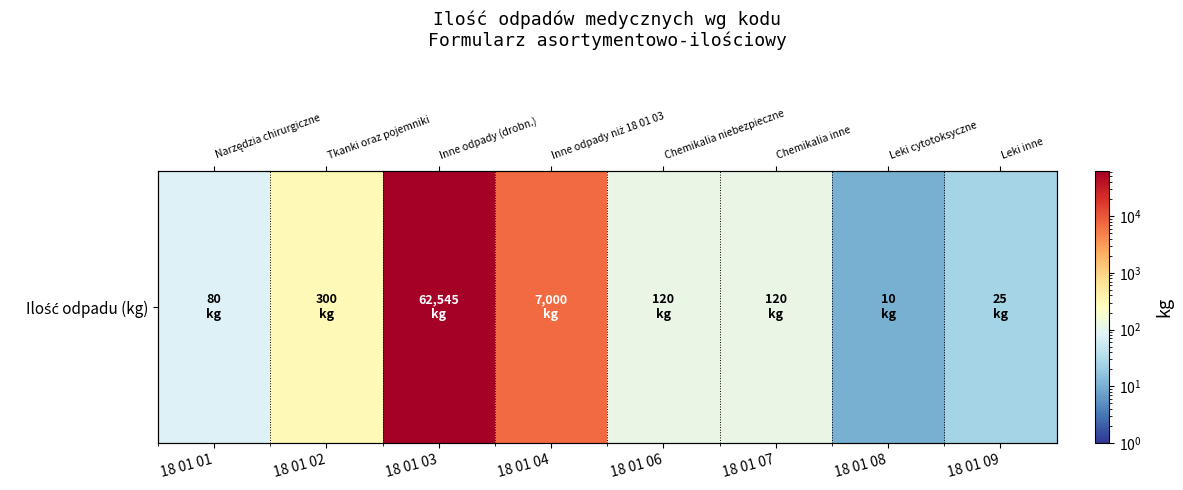

Is it true that the value at 18 01 06 is 120?

True